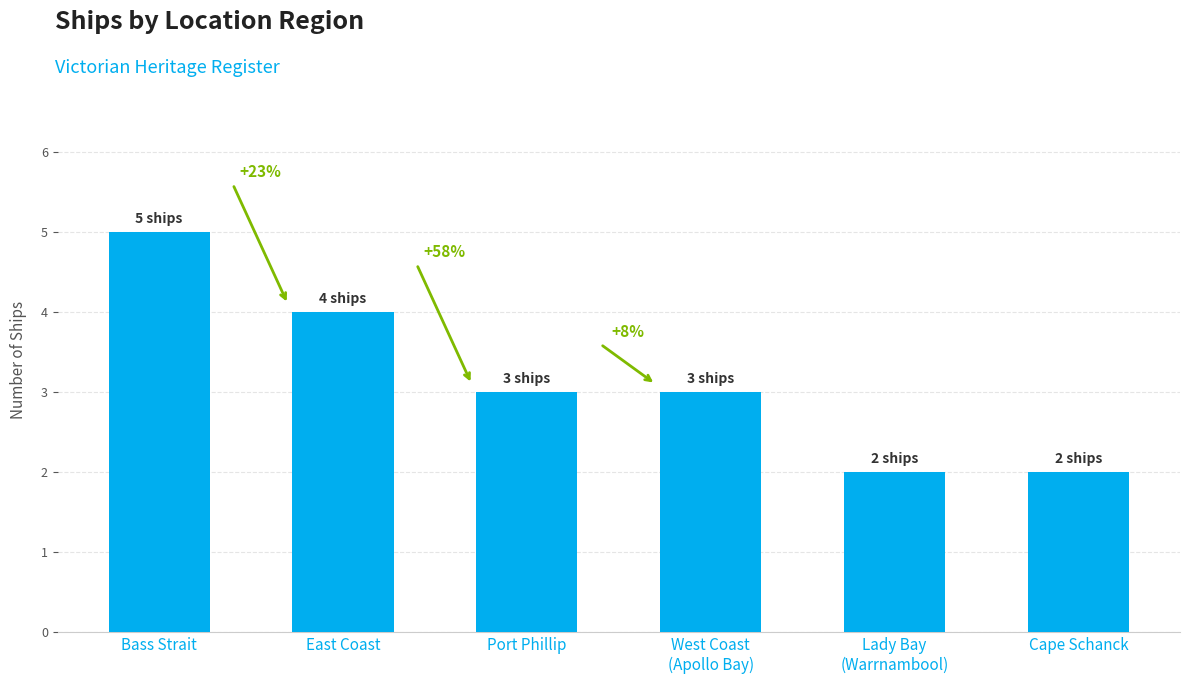

How many bars are there in total?

6